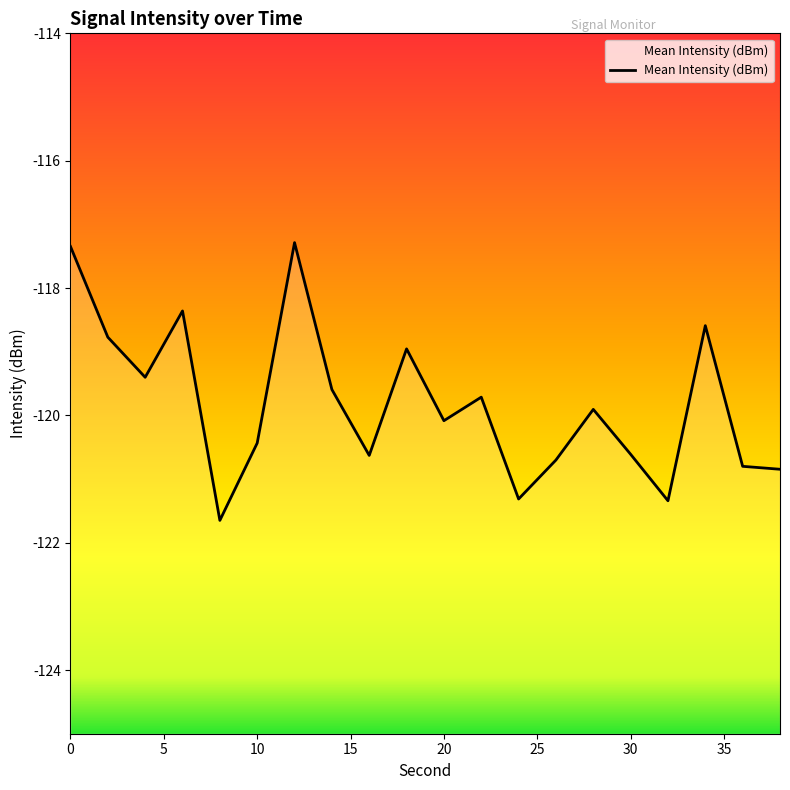

Does the chart display data point markers on the line(s)?

No